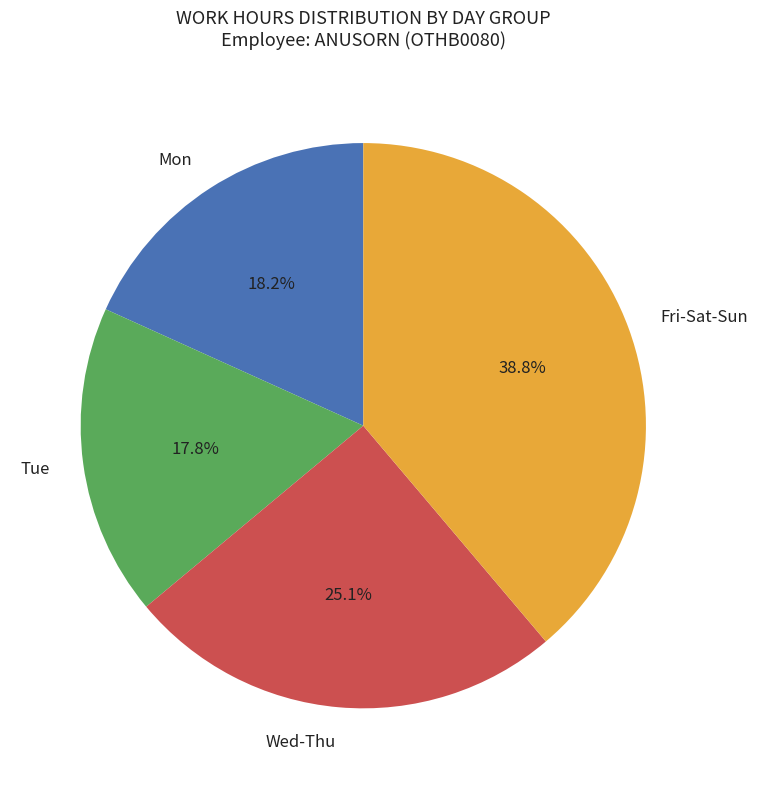

What is the total percentage of Tue and Wed-Thu?

42.9%